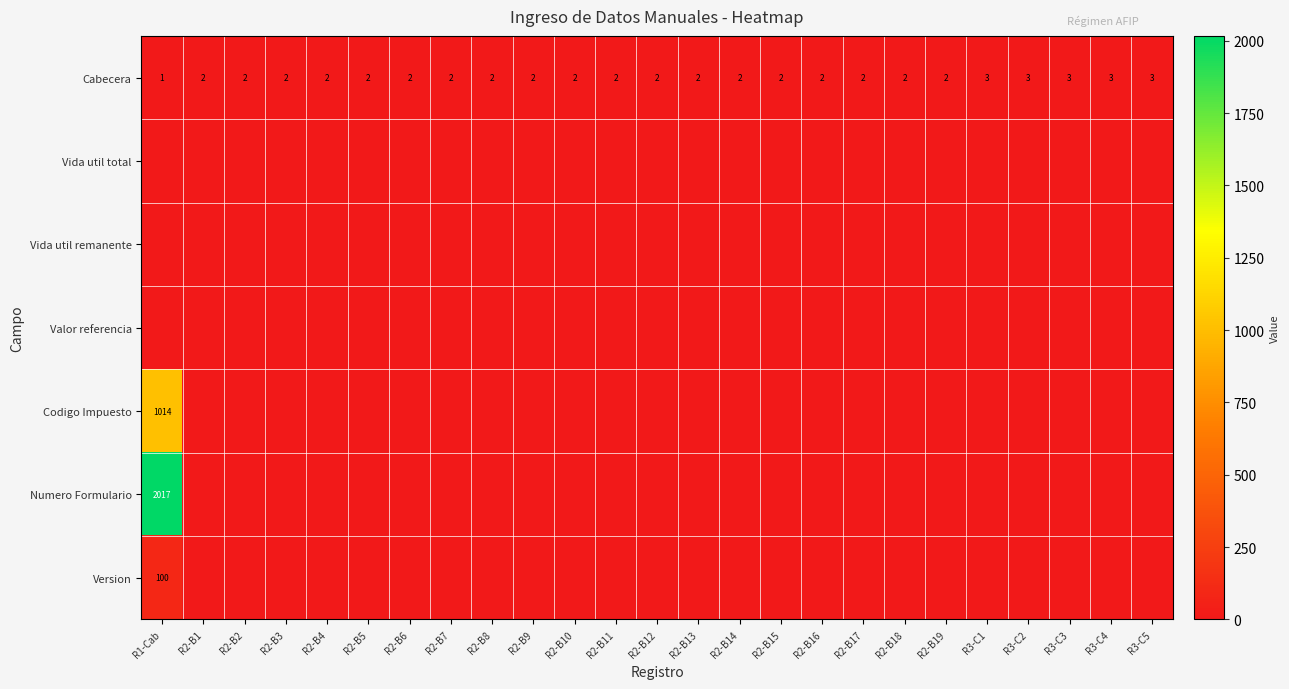

The value of Cabecera at R2-B4 is 2. True or false?

True